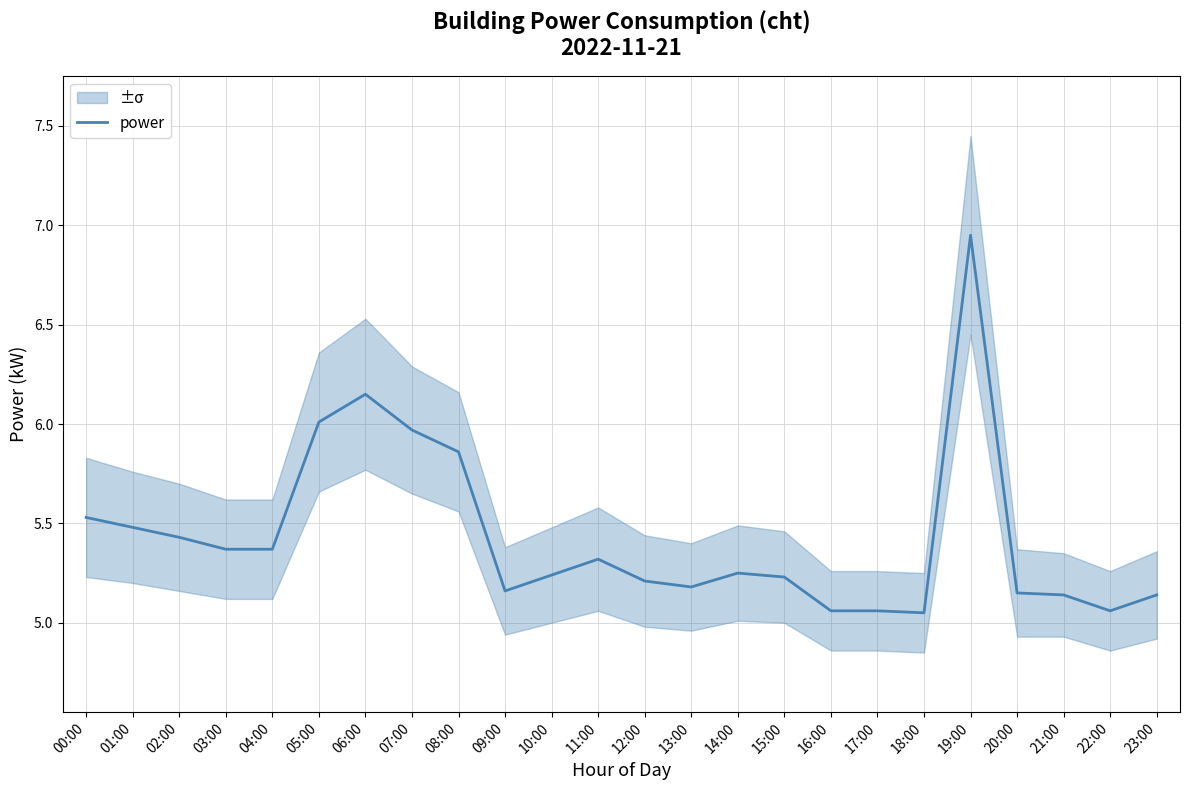

Rank the categories by value from highest to lowest.

19:00, 06:00, 05:00, 07:00, 08:00, 00:00, 01:00, 02:00, 03:00, 04:00, 11:00, 14:00, 10:00, 15:00, 12:00, 13:00, 09:00, 20:00, 21:00, 23:00, 16:00, 17:00, 22:00, 18:00